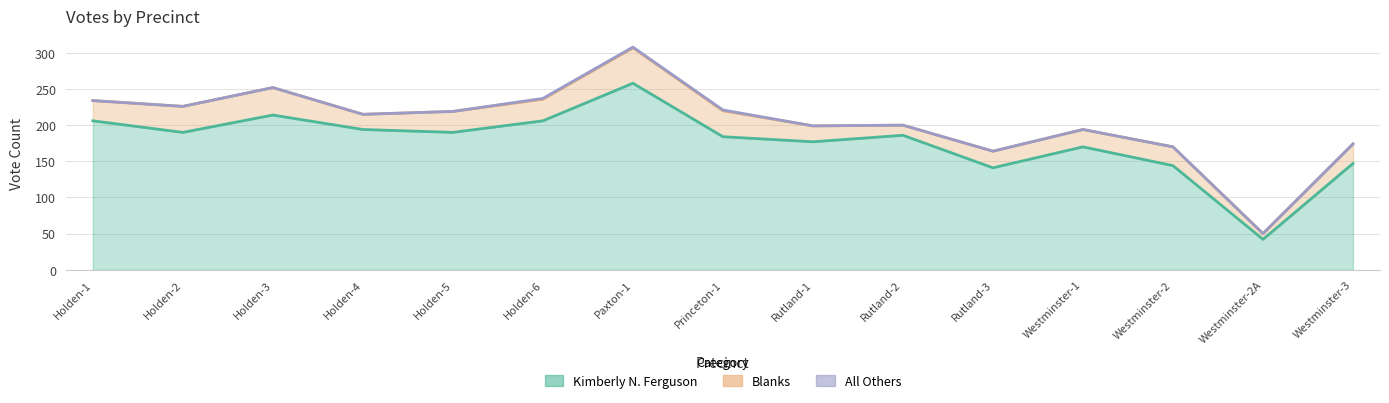

Is the value of All Others at Holden-1 greater than the value of Kimberly N. Ferguson at Holden-4?

No